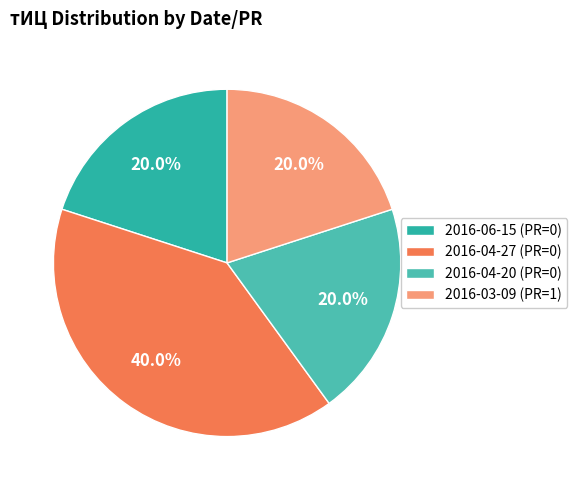

Does 2016-04-20 (PR=0) account for over 50% of the chart?

No